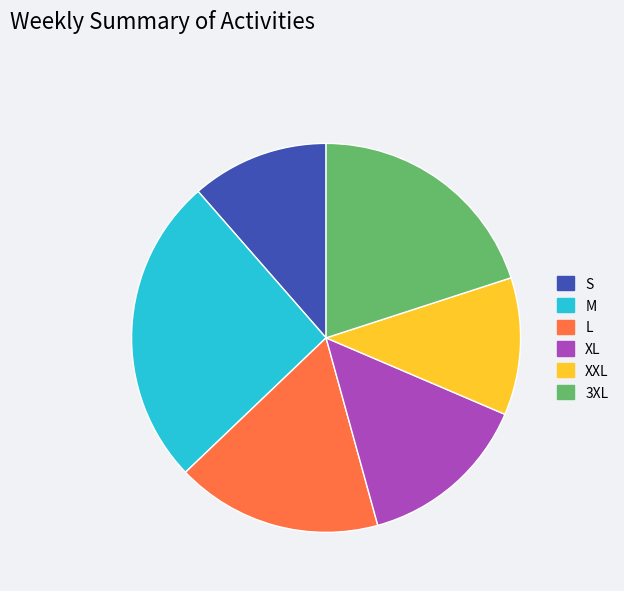

Is it true that M is 26% of the pie?

True